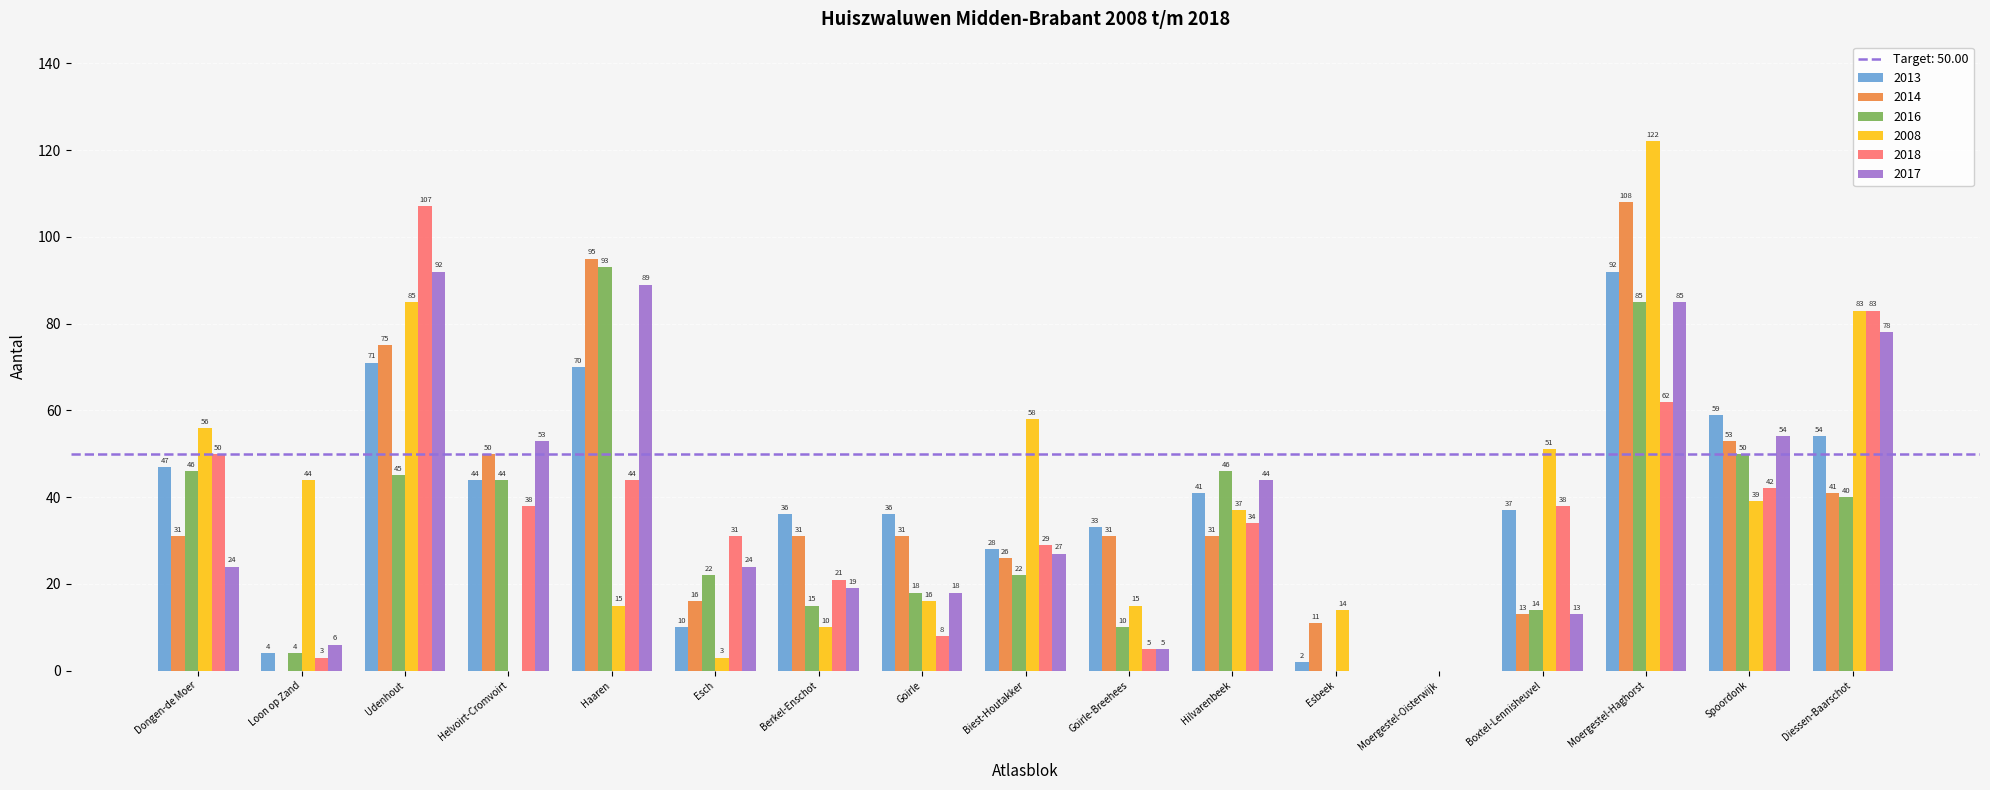

Are the bars horizontal?

No